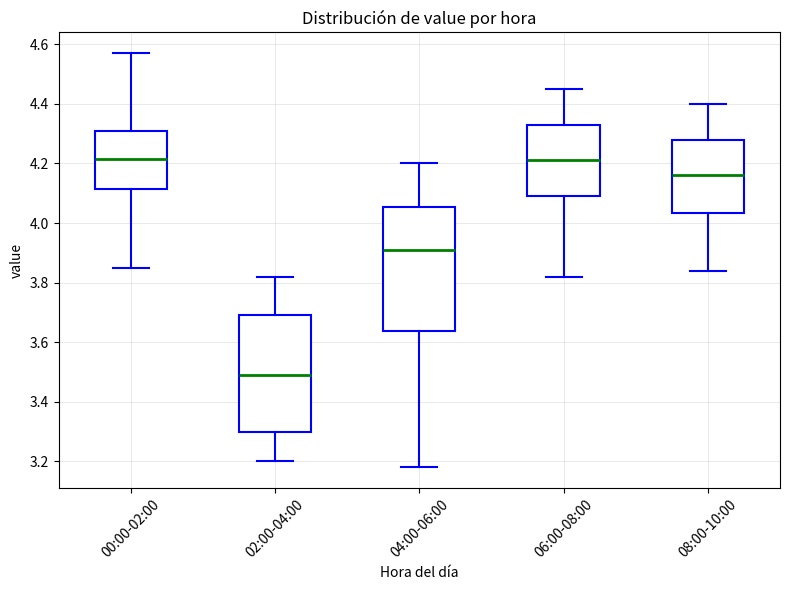

Reading left to right, read every box against the y-axis: the position of its median line, the range the box covers, and the ends of its whiskers. The values are not printed on the chart, so give them approximately, as read against the axis.

00:00-02:00: median 4.22, box 4.12 to 4.32, whiskers 3.86 to 4.58
02:00-04:00: median 3.50, box 3.30 to 3.70, whiskers 3.20 to 3.82
04:00-06:00: median 3.92, box 3.64 to 4.06, whiskers 3.18 to 4.20
06:00-08:00: median 4.22, box 4.10 to 4.34, whiskers 3.82 to 4.46
08:00-10:00: median 4.16, box 4.04 to 4.28, whiskers 3.84 to 4.40